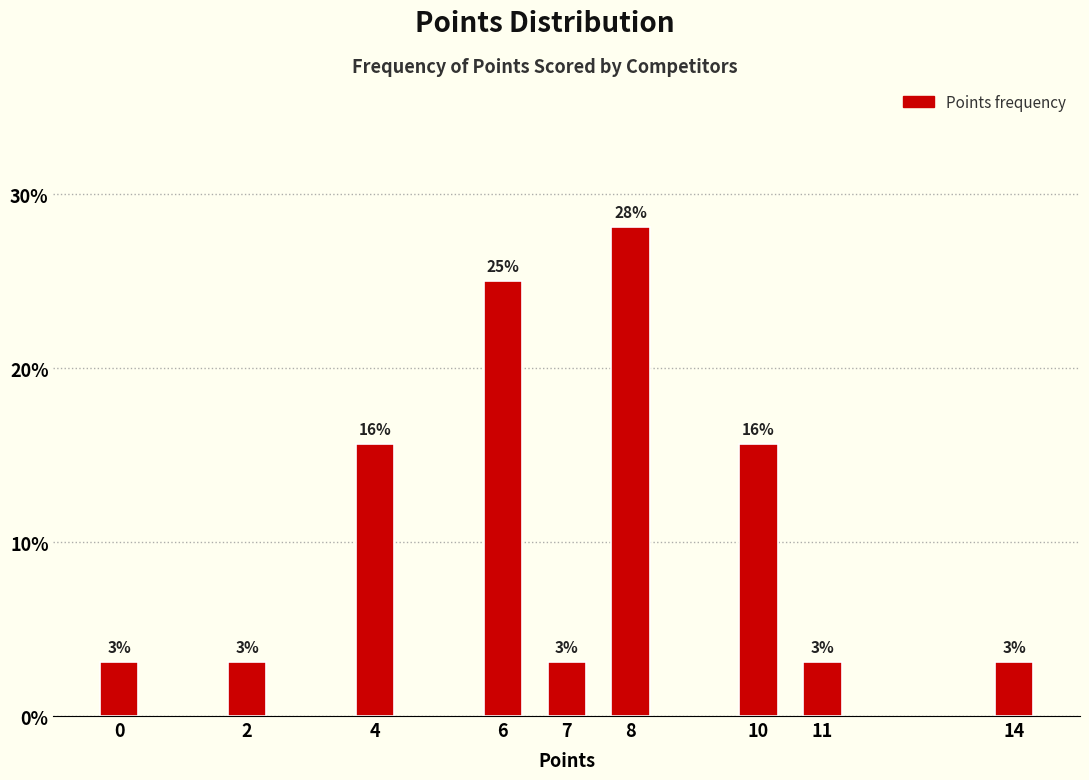

How many bars are there in total?

9